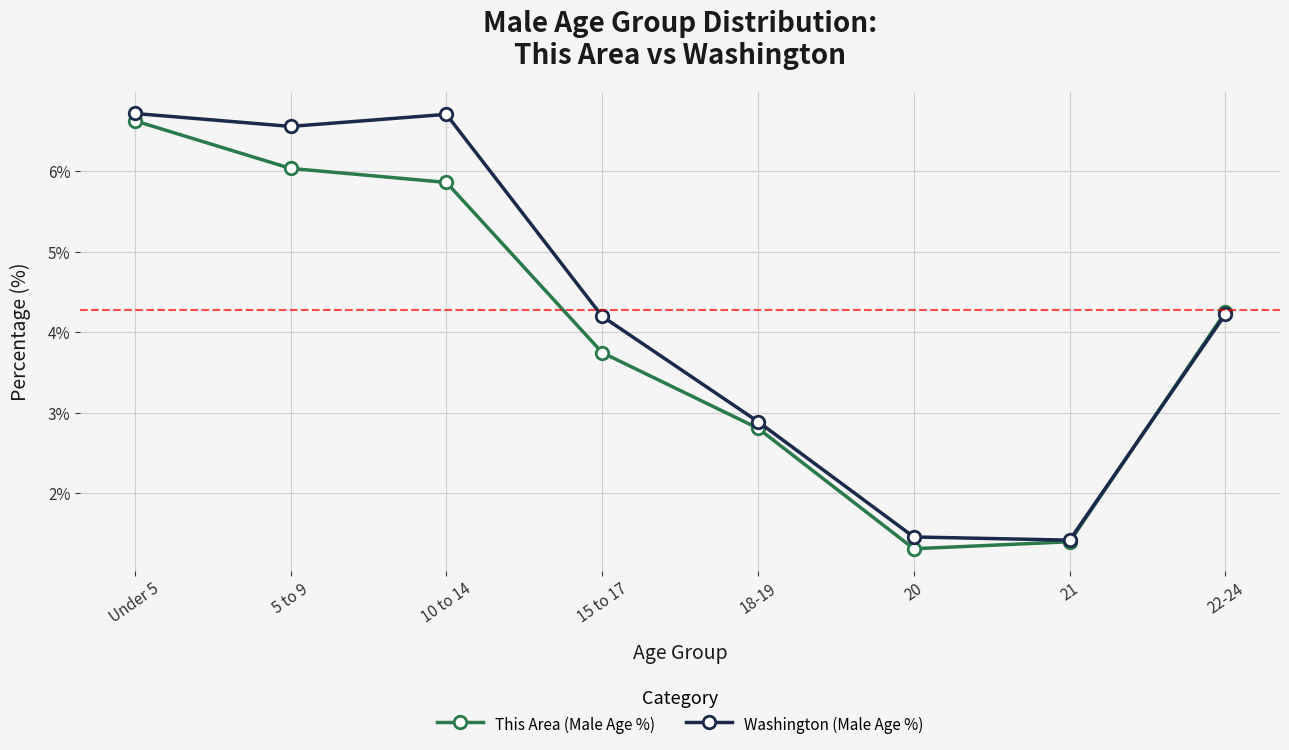

How many Washington (Male Age %) values are between 2 and 6?

3